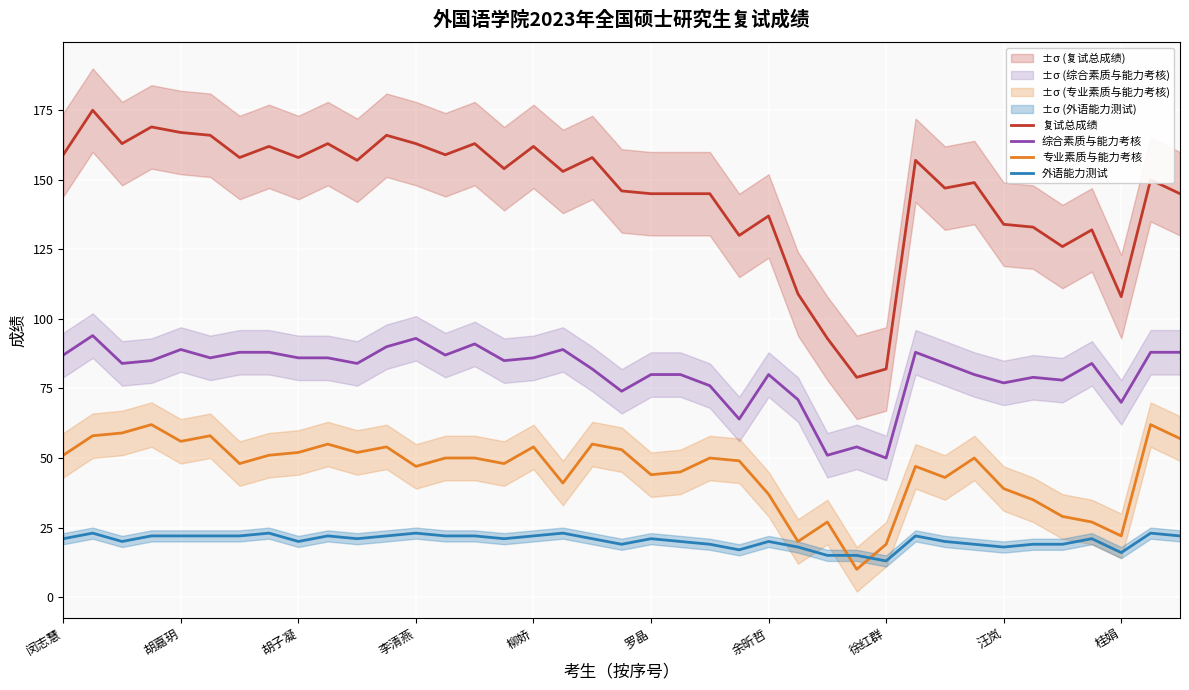

The 复试总成绩 series shows 79 at 27. True or false?

True